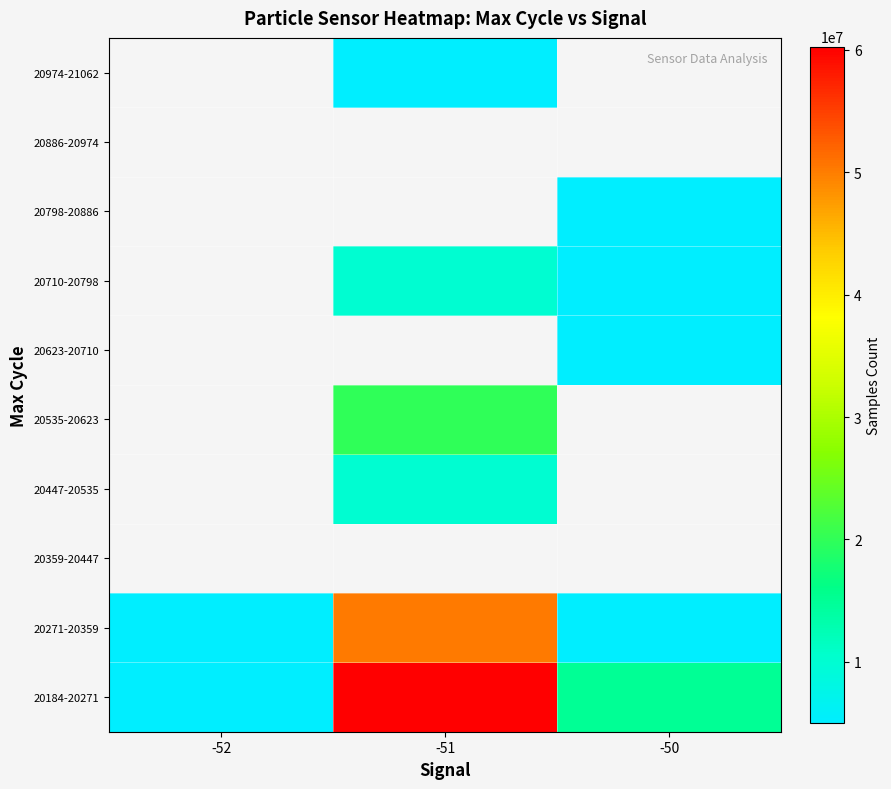

How many series are shown in this chart?

10